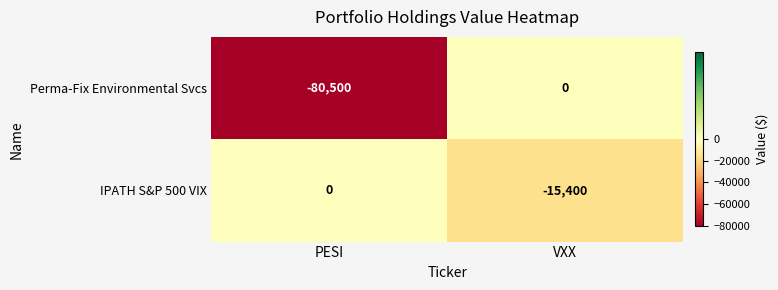

The IPATH S&P 500 VIX series shows -15400 at VXX. True or false?

True